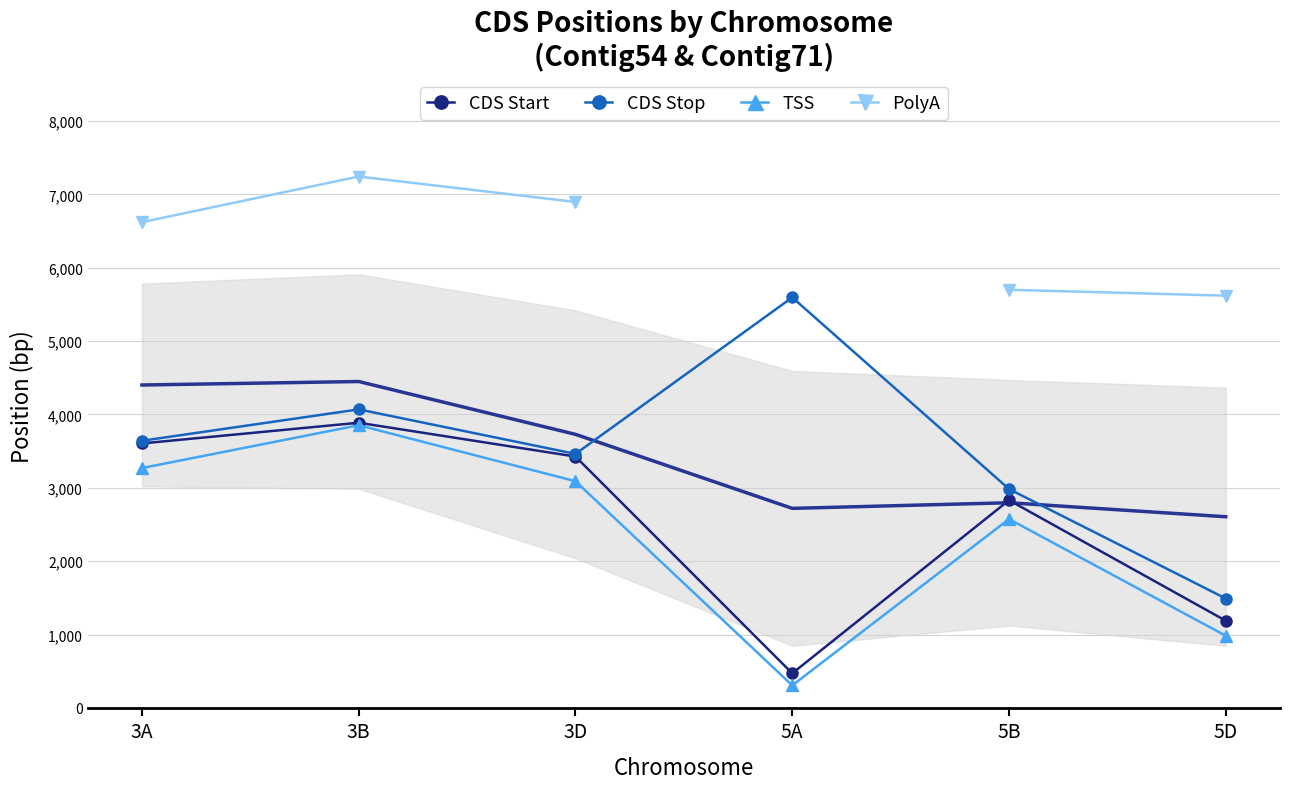

How many lines are shown in the chart?

4